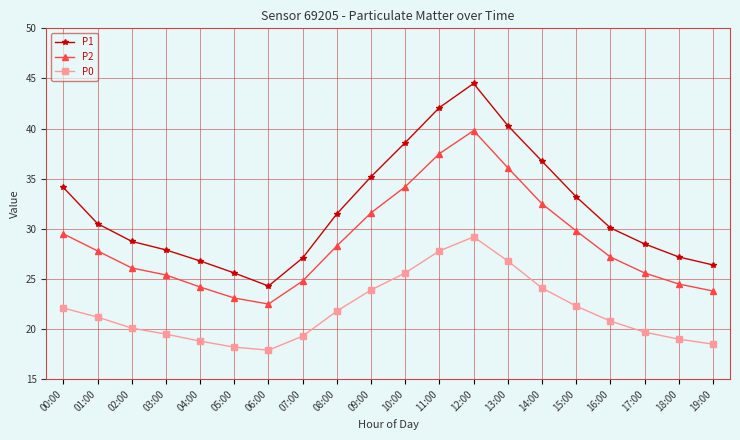

Which series has the widest spread of values?

P1